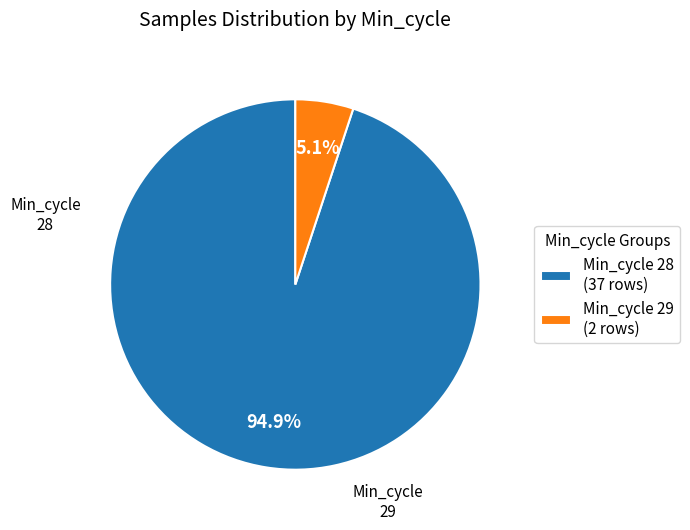

Which slice is the largest?

Min_cycle 28 (37 rows)